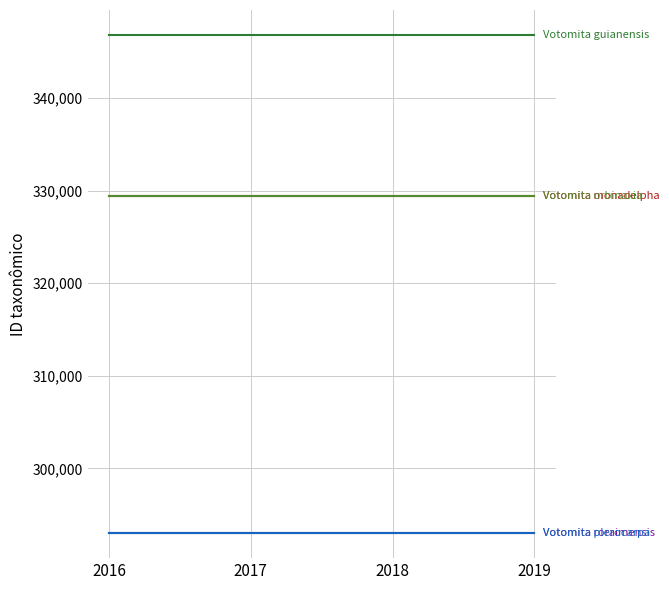

What is the total value across all series at 2018?

1591703